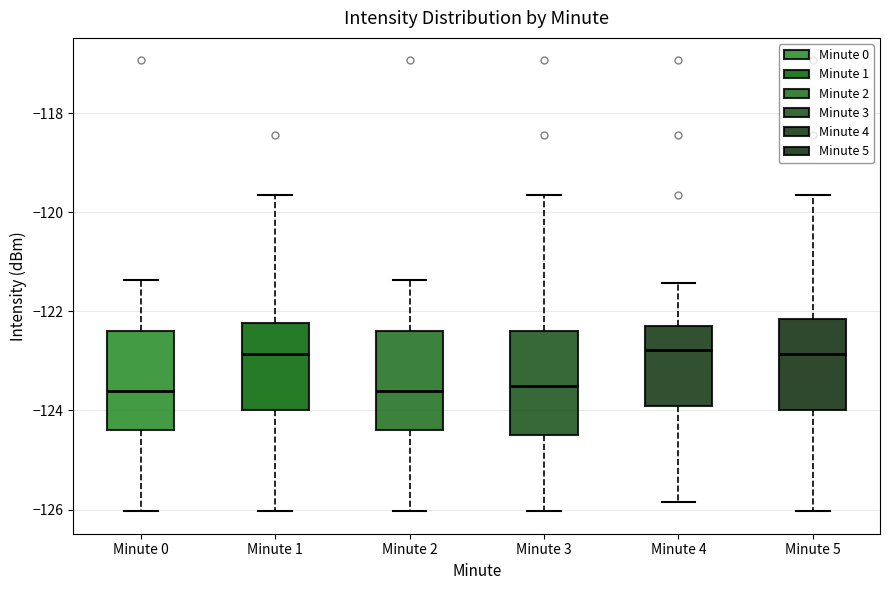

Reading left to right, read every box against the y-axis: the position of its median line, the range the box covers, and the ends of its whiskers. The values are not printed on the chart, so give them approximately, as read against the axis.

Minute 0: median -123.6, box -124.4 to -122.4, whiskers -126.0 to -121.4
Minute 1: median -122.8, box -124.0 to -122.2, whiskers -126.0 to -119.6
Minute 2: median -123.6, box -124.4 to -122.4, whiskers -126.0 to -121.4
Minute 3: median -123.4, box -124.4 to -122.4, whiskers -126.0 to -119.6
Minute 4: median -122.8, box -124.0 to -122.2, whiskers -125.8 to -121.4
Minute 5: median -122.8, box -124.0 to -122.2, whiskers -126.0 to -119.6